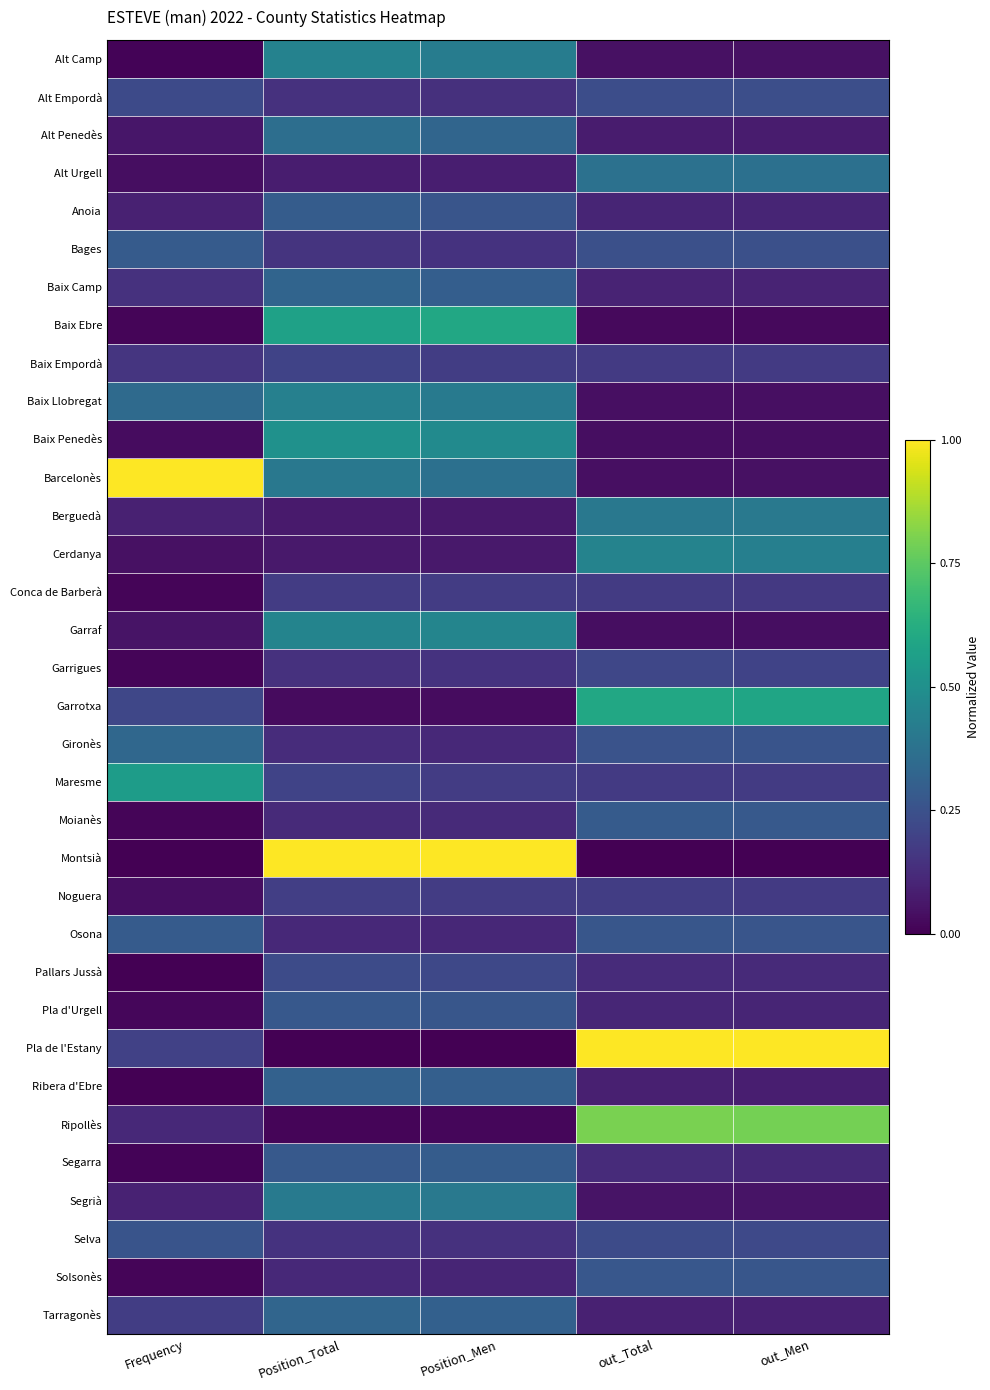

What is the spread (max minus min) of values at out_Total?

1.0